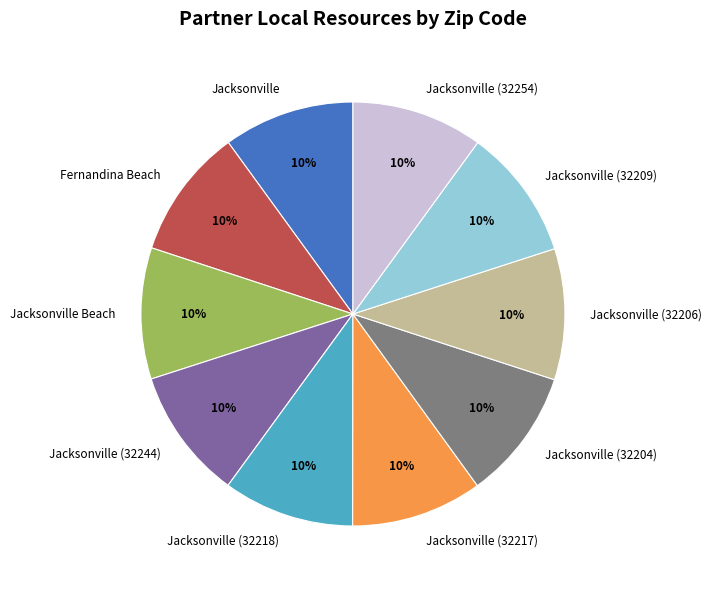

The Jacksonville (32217) slice represents 20% of the pie. True or false?

False